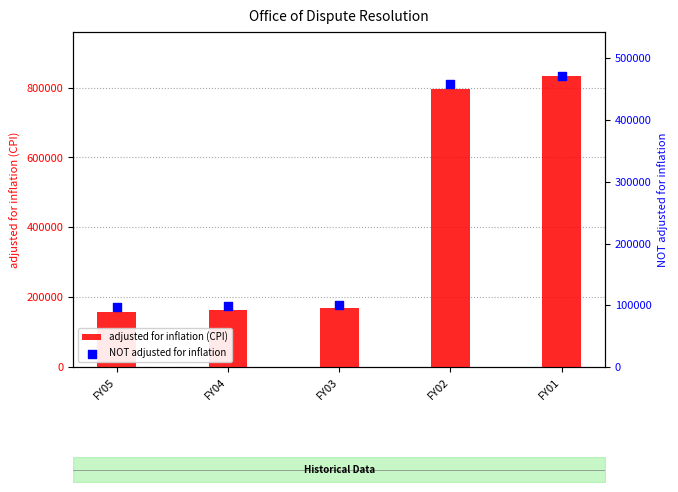

Is the value of NOT adjusted for inflation at FY03 greater than the value of adjusted for inflation (CPI) at FY05?

No